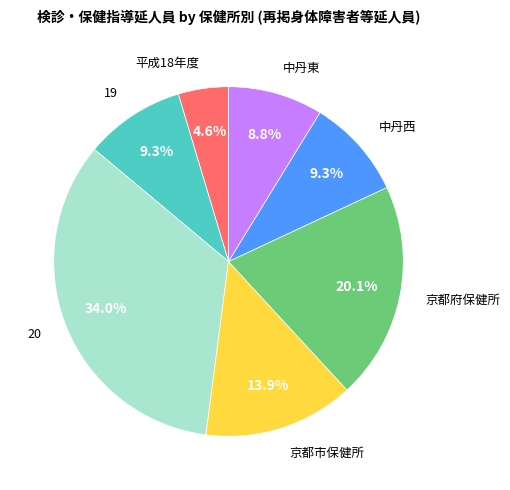

Does any single category account for the majority?

No